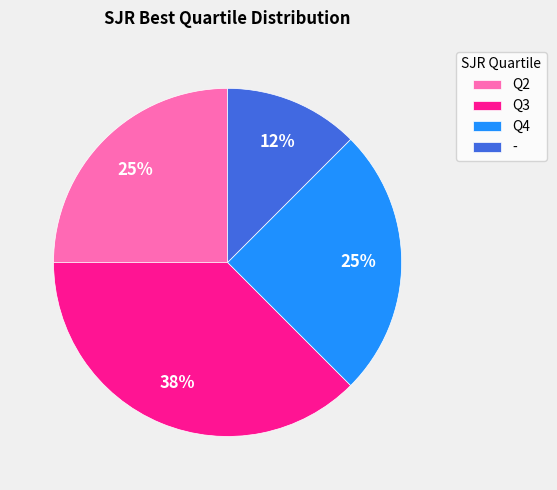

To the nearest percent, what percentage of the pie is Q2?

25%